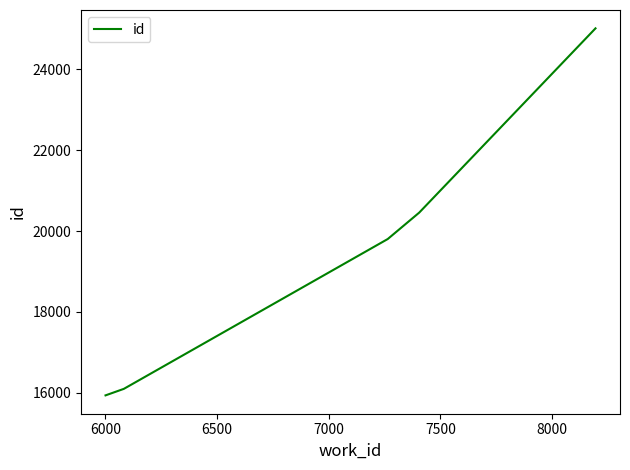

What is the difference between the maximum and minimum values?

9067